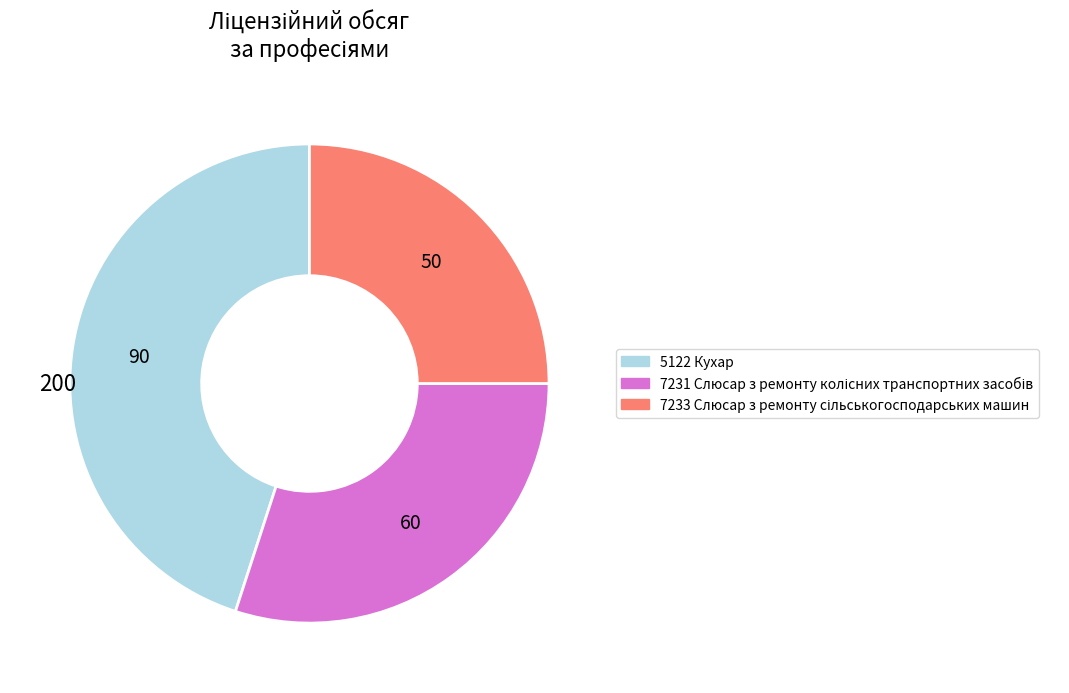

The 5122 Кухар slice represents 31% of the pie. True or false?

False